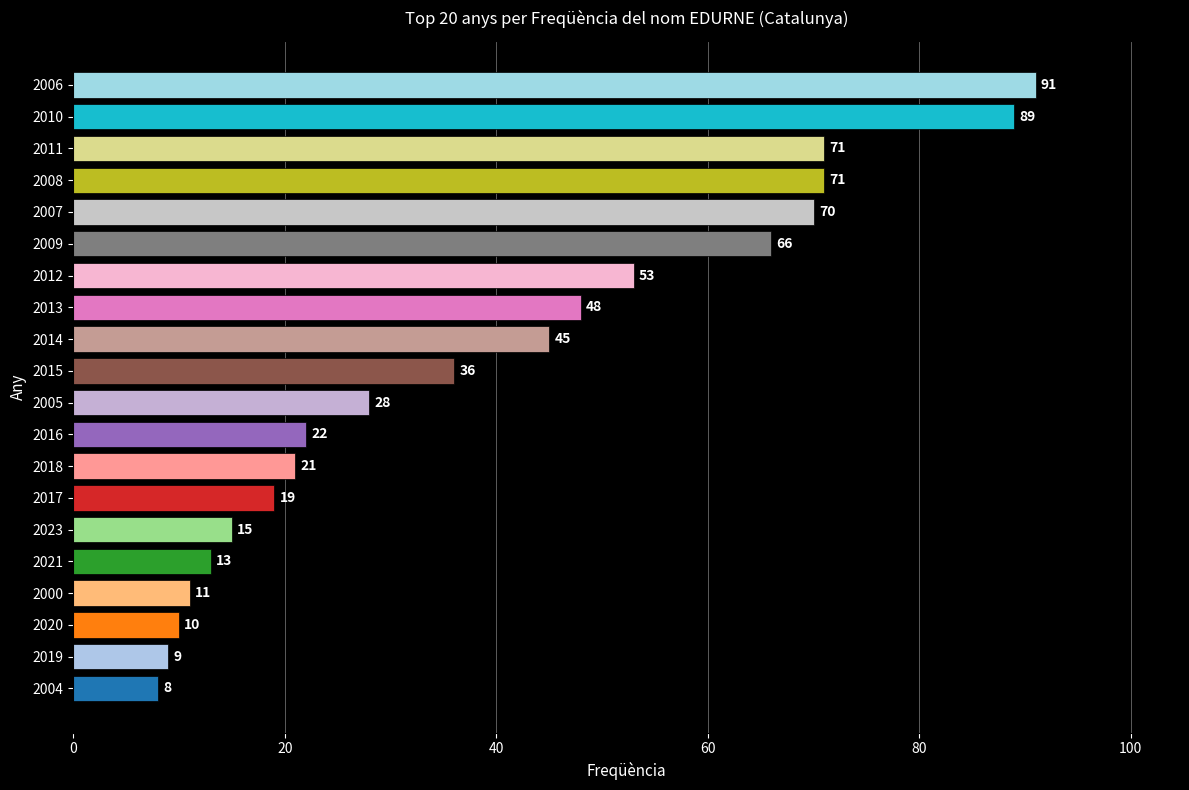

Reading bottom to top, list all the values displayed in this chart.

2004=8	2019=9	2020=10	2000=11	2021=13	2023=15	2017=19	2018=21	2016=22	2005=28	2015=36	2014=45	2013=48	2012=53	2009=66	2007=70	2008=71	2011=71	2010=89	2006=91